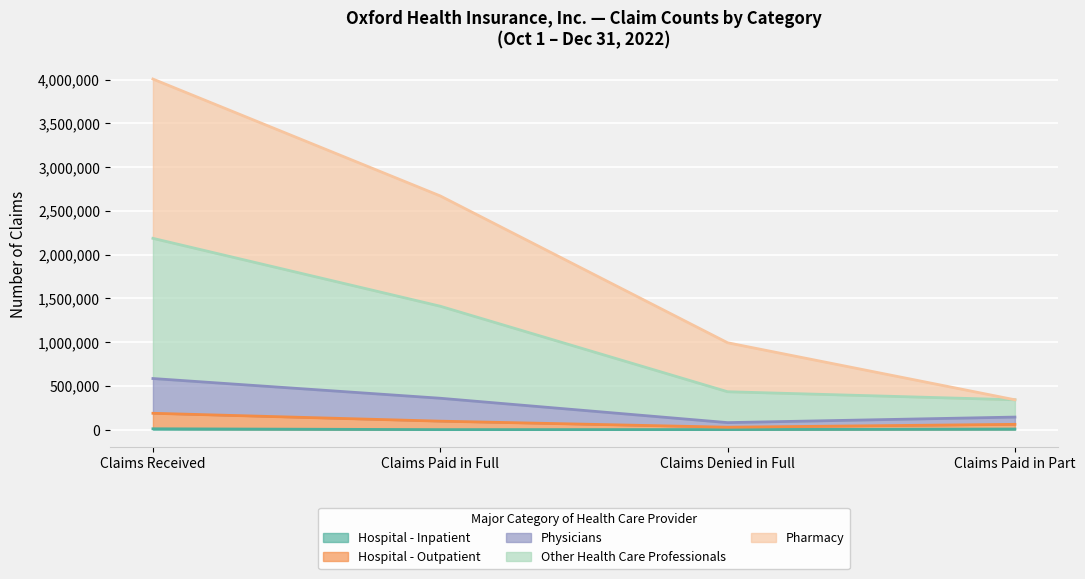

What is the average value of the Hospital - Outpatient series?

93866